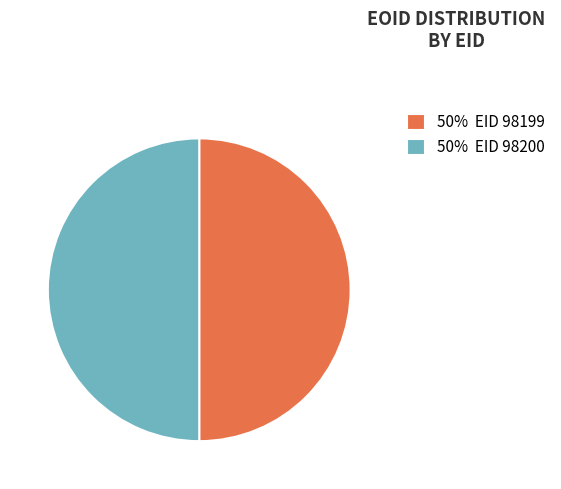

Is the sum of 50% EID 98199 and 50% EID 98200 greater than half?

Yes